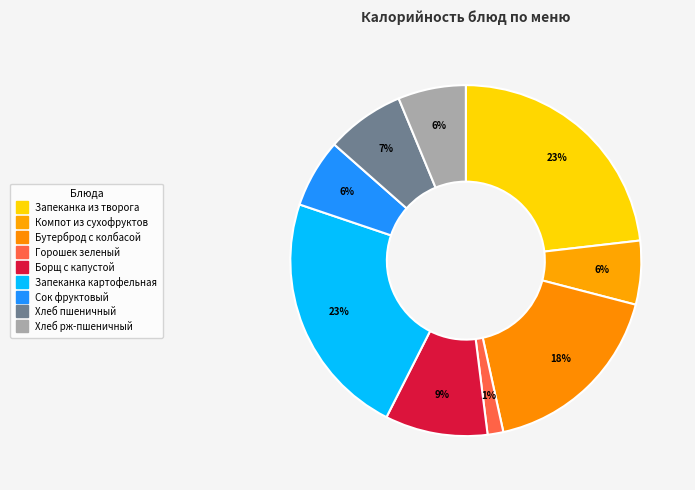

What percentage do Хлеб рж-пшеничный and Компот из сухофруктов together represent?

12.1%